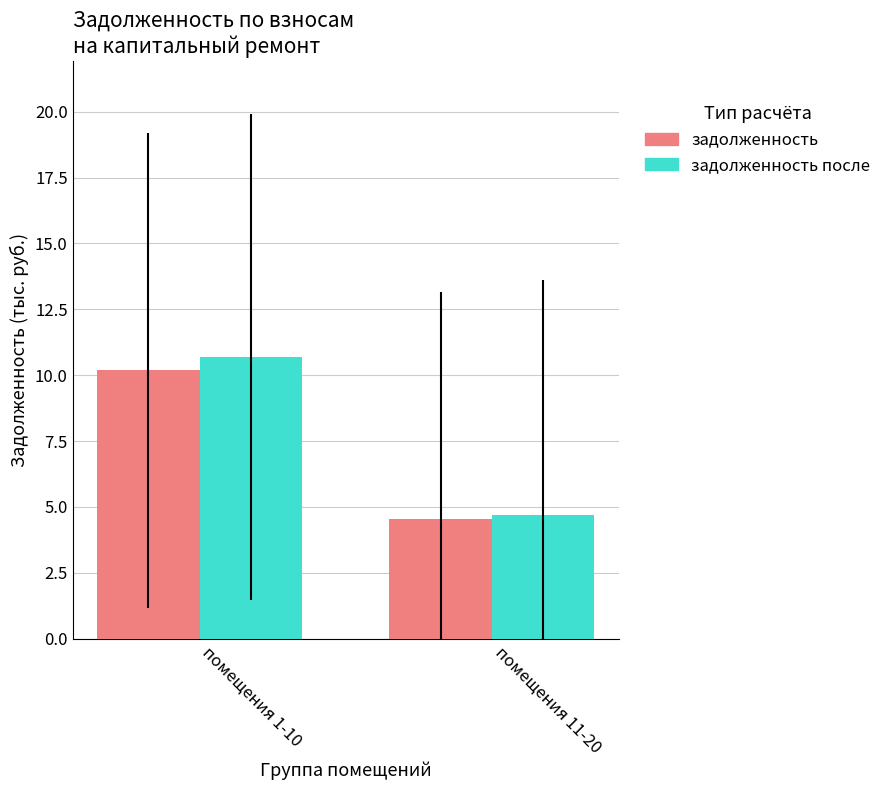

Rank the categories by задолженность после value from highest to lowest.

помещения 1-10, помещения 11-20